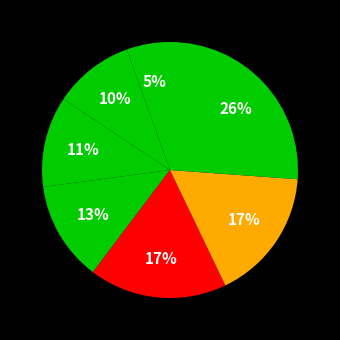

Count the number of slices in the pie.

7